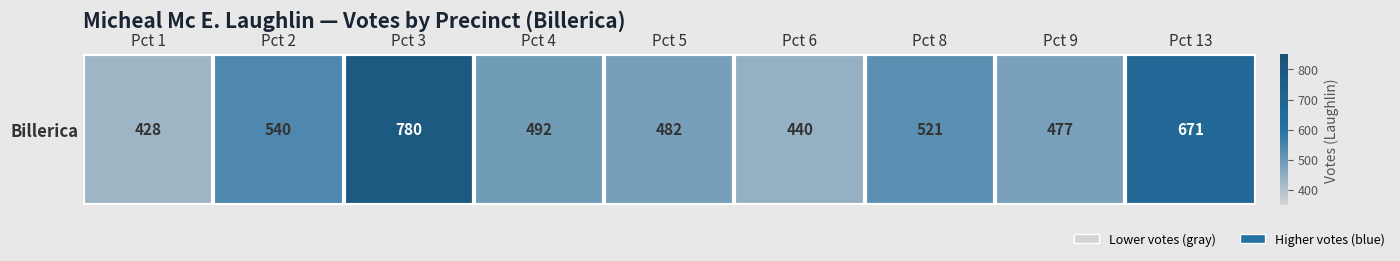

Which category has the lowest value across all series?

Pct 1